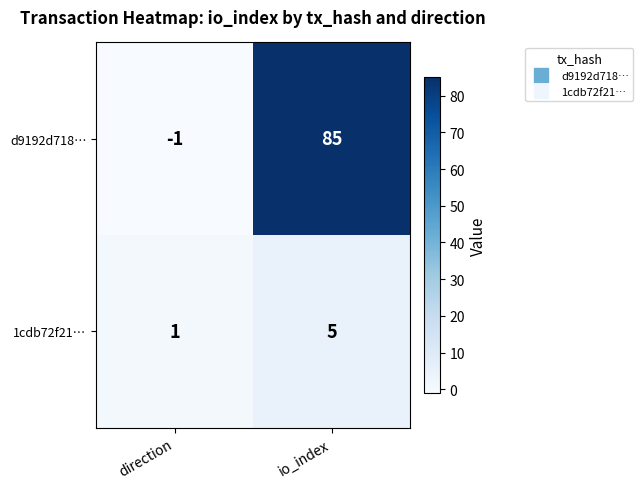

Reading left to right, list all the values displayed in this chart.

d9192d718…: direction=-1	io_index=85
1cdb72f21…: direction=1	io_index=5